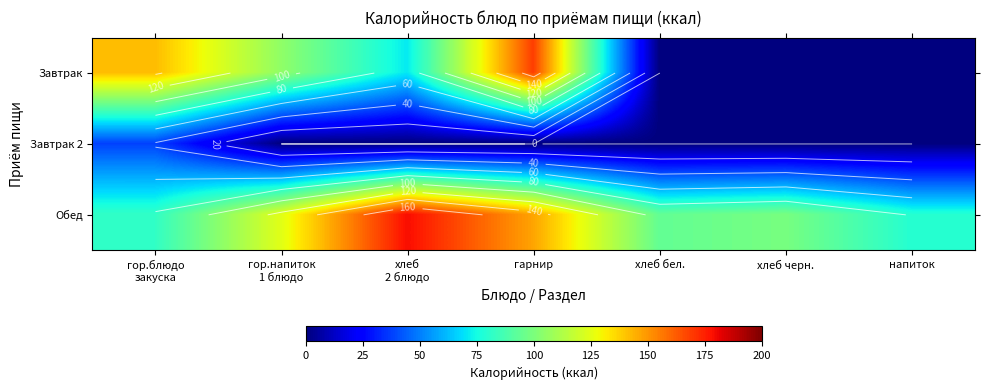

Rank the series by their maximum value, from lowest to highest.

Завтрак 2, Завтрак, Обед